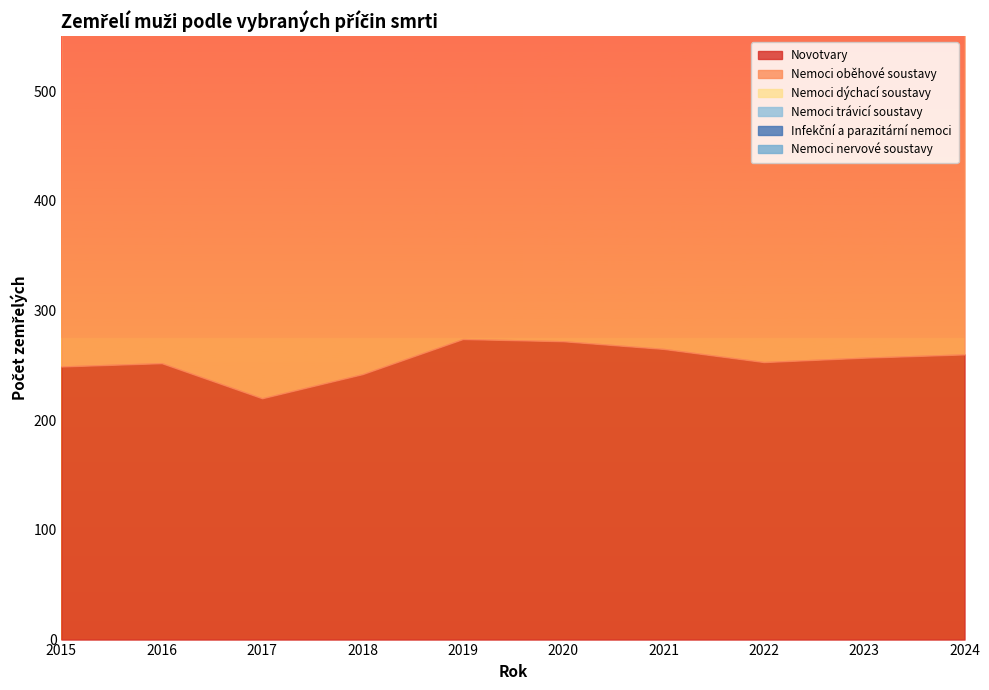

The value of Novotvary at 2024 is 260. True or false?

True